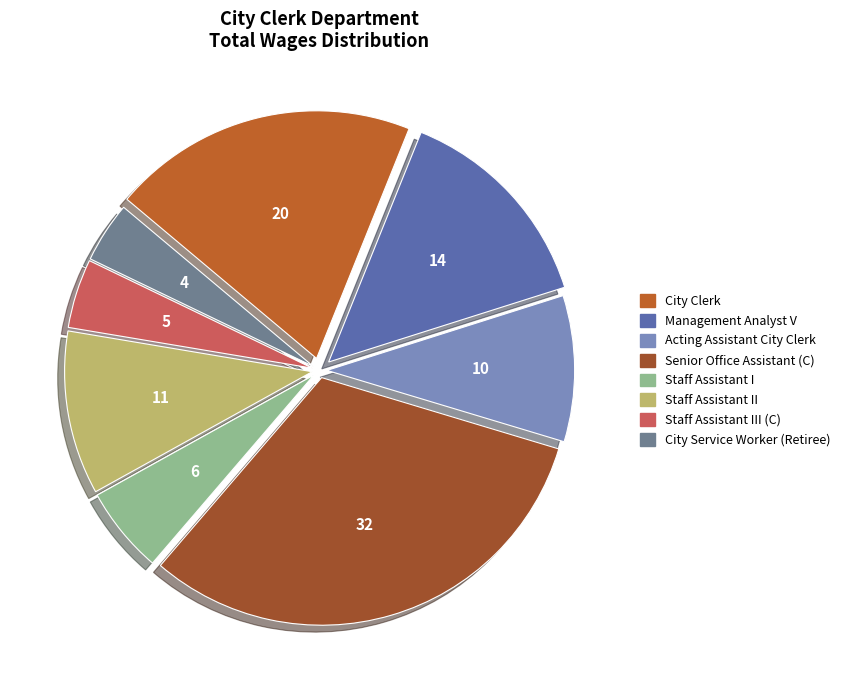

Does any single category account for the majority?

No